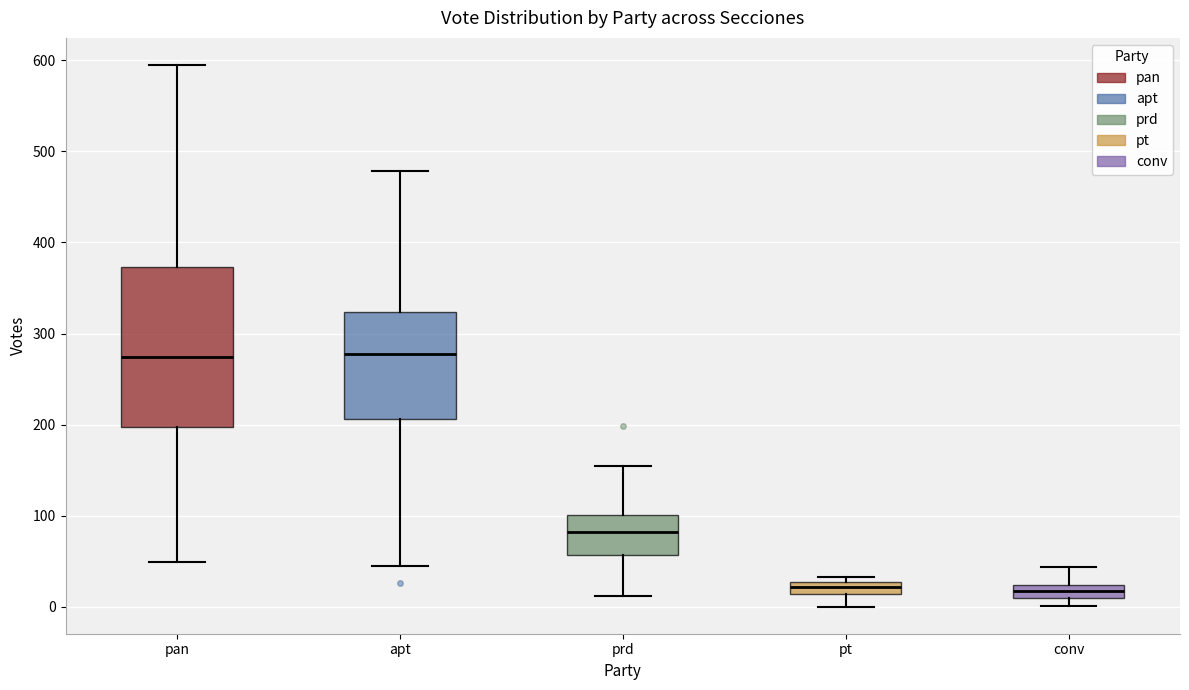

Where does the upper whisker of the box for conv end on the y-axis? The values are not printed on the chart, so give them approximately, as read against the axis.

40